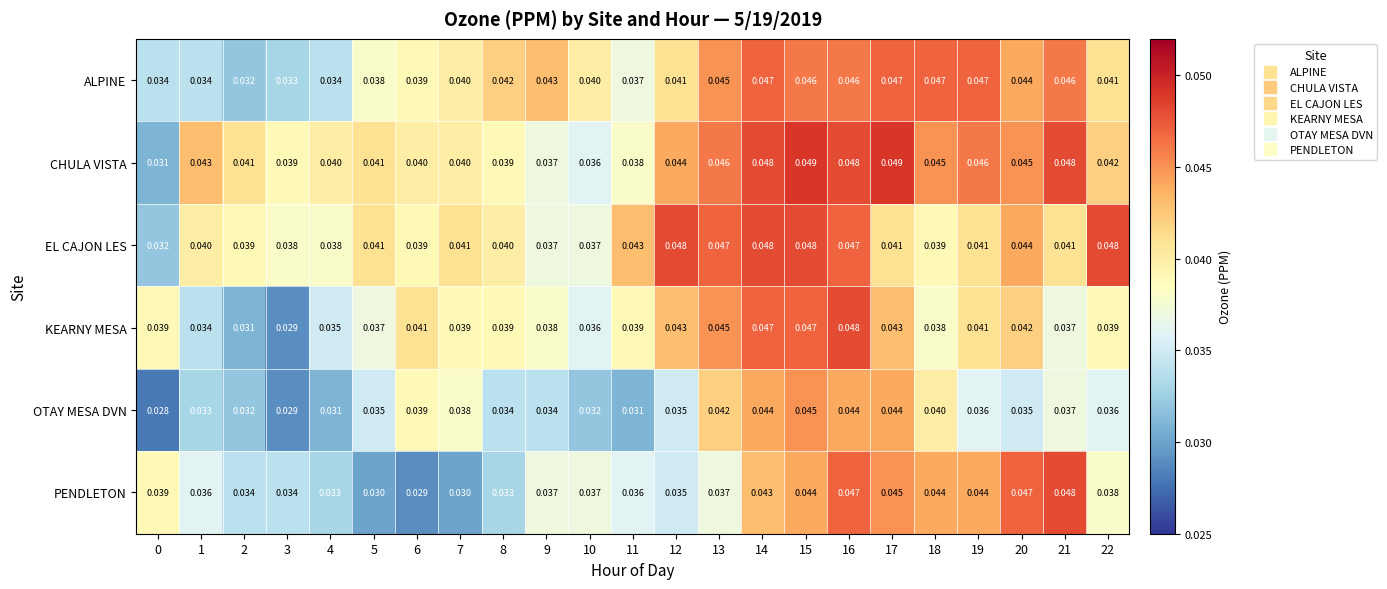

Which series changed the most between 4 and 18?

ALPINE